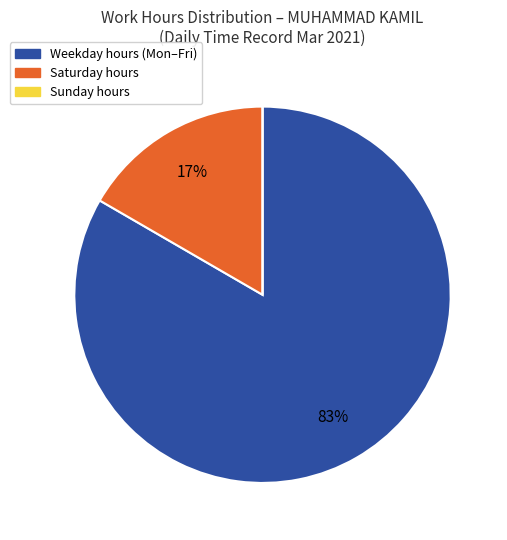

Is there any slice that represents more than half of the pie?

Yes